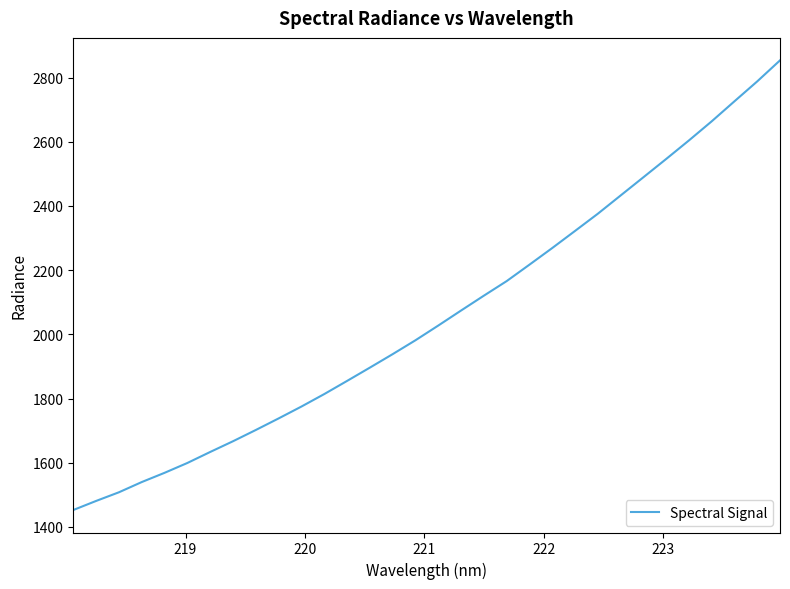

What is the difference between the maximum and minimum values?

1400.7